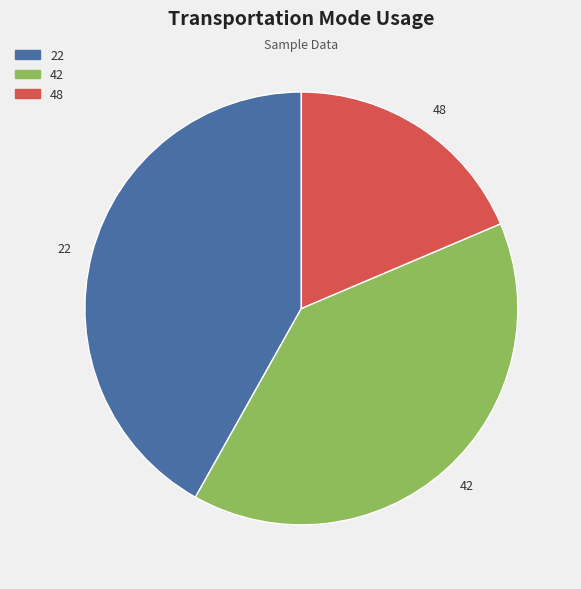

How many slices are in this pie chart?

3